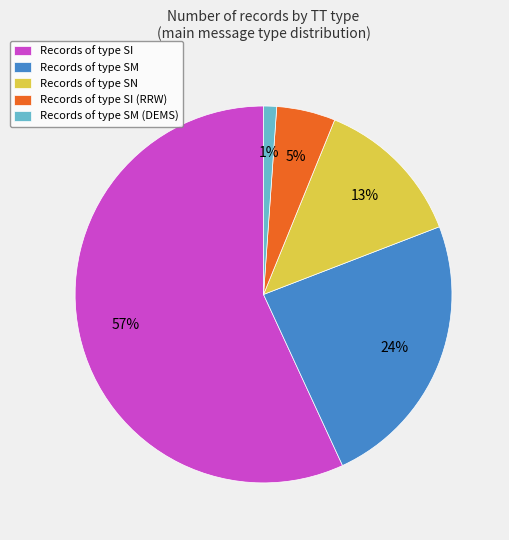

What is the ratio of the value at Records of type SI (RRW) to the value at Records of type SN?

0.4